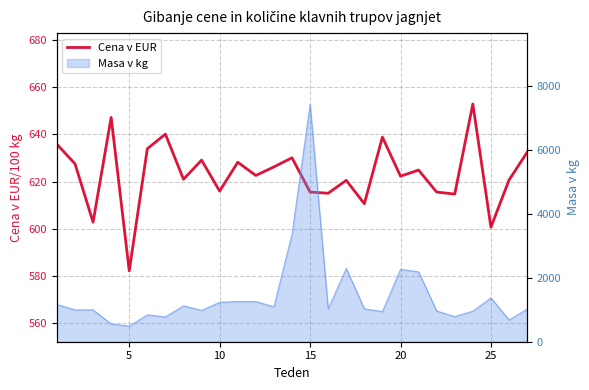

Count the number of categories in the chart.

27